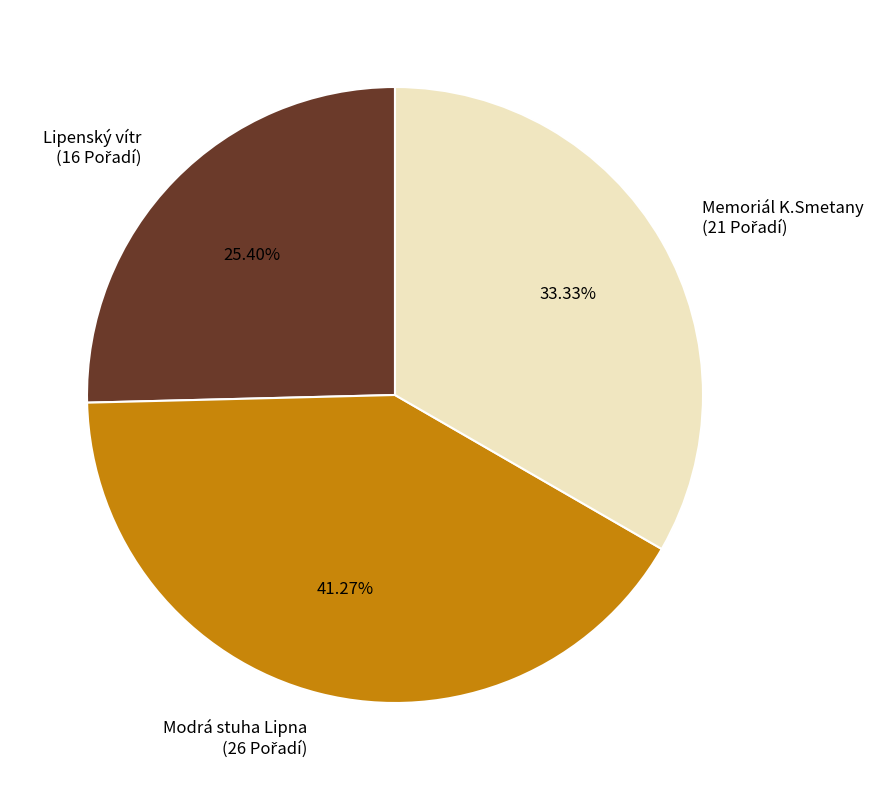

Is there a majority slice in this chart?

No